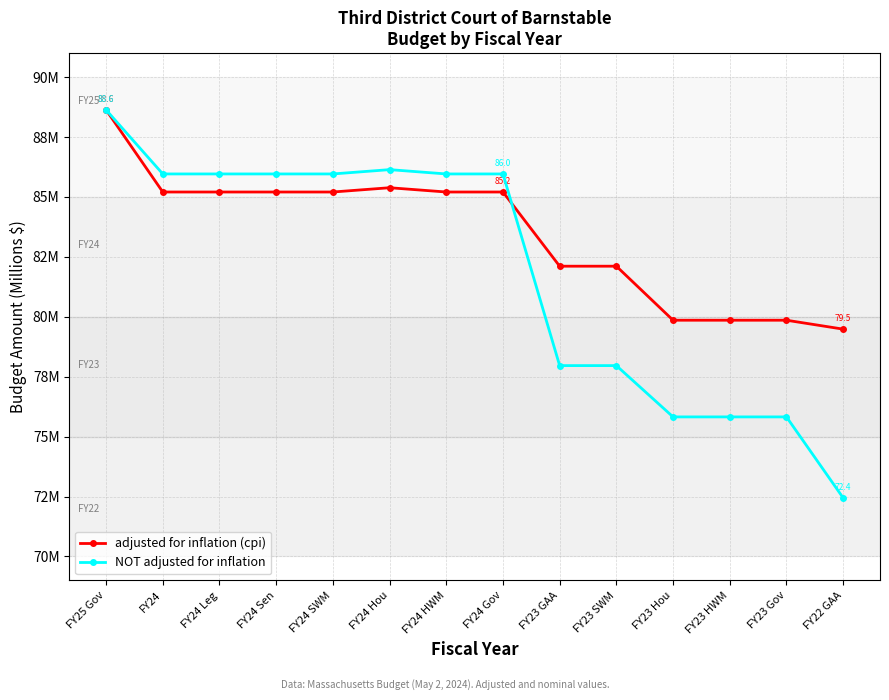

At which label is adjusted for inflation (cpi) closest to 84?

FY24 Gov